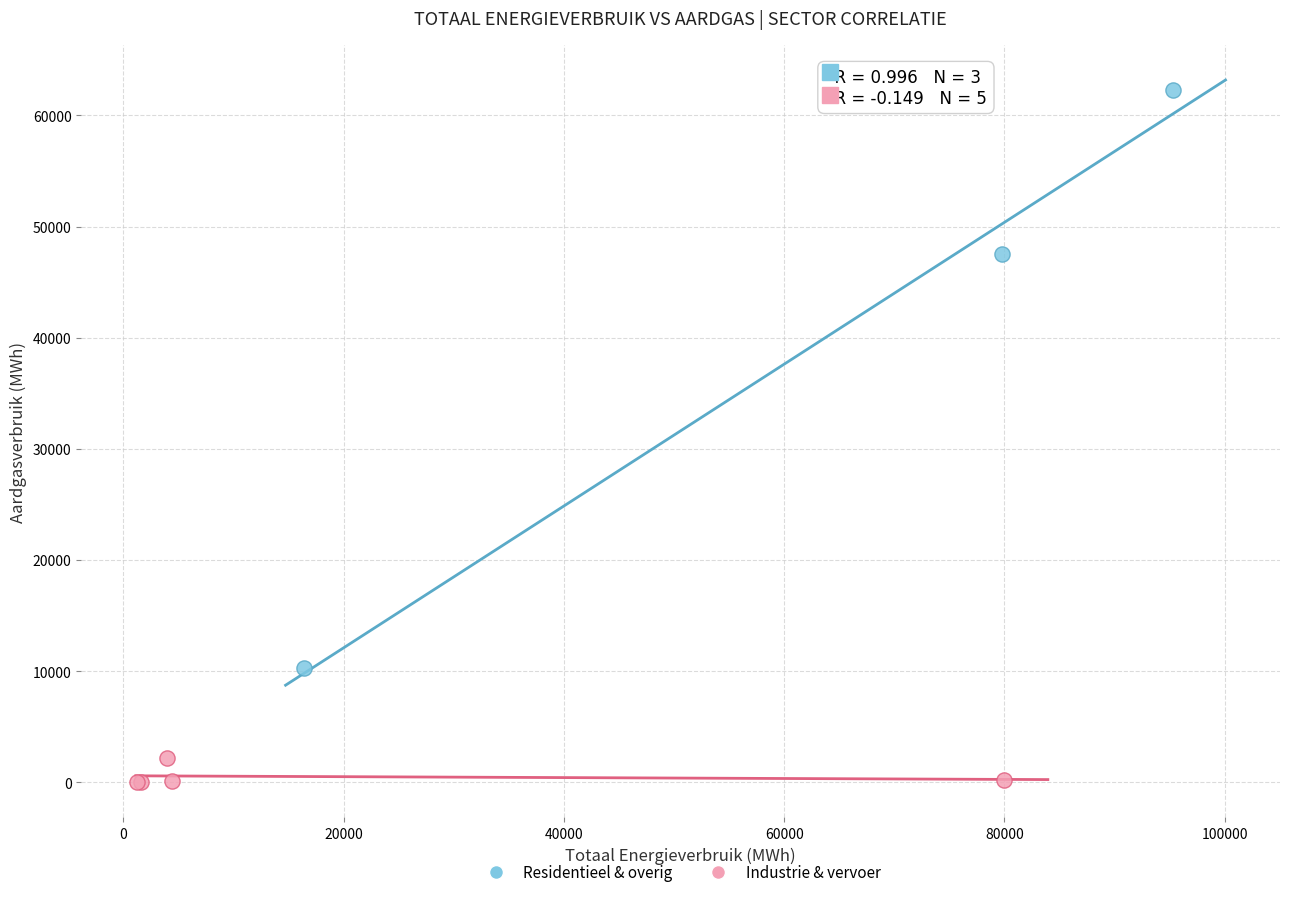

Which series has the largest Y range (max minus min)?

Residentieel & overig